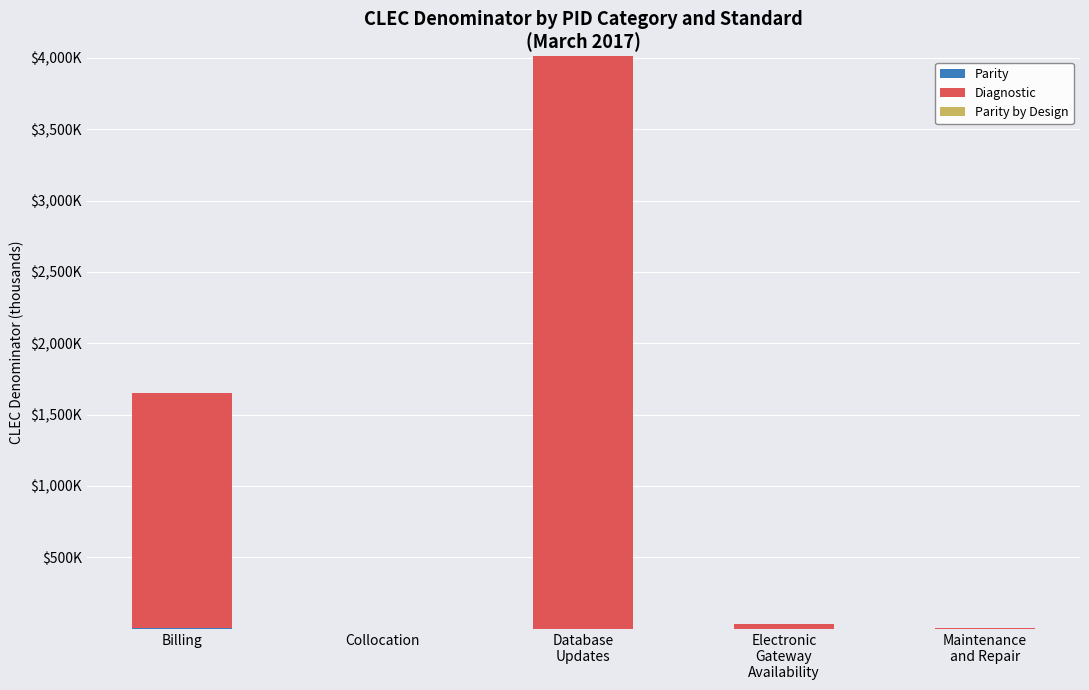

Does the chart contain stacked bars?

Yes